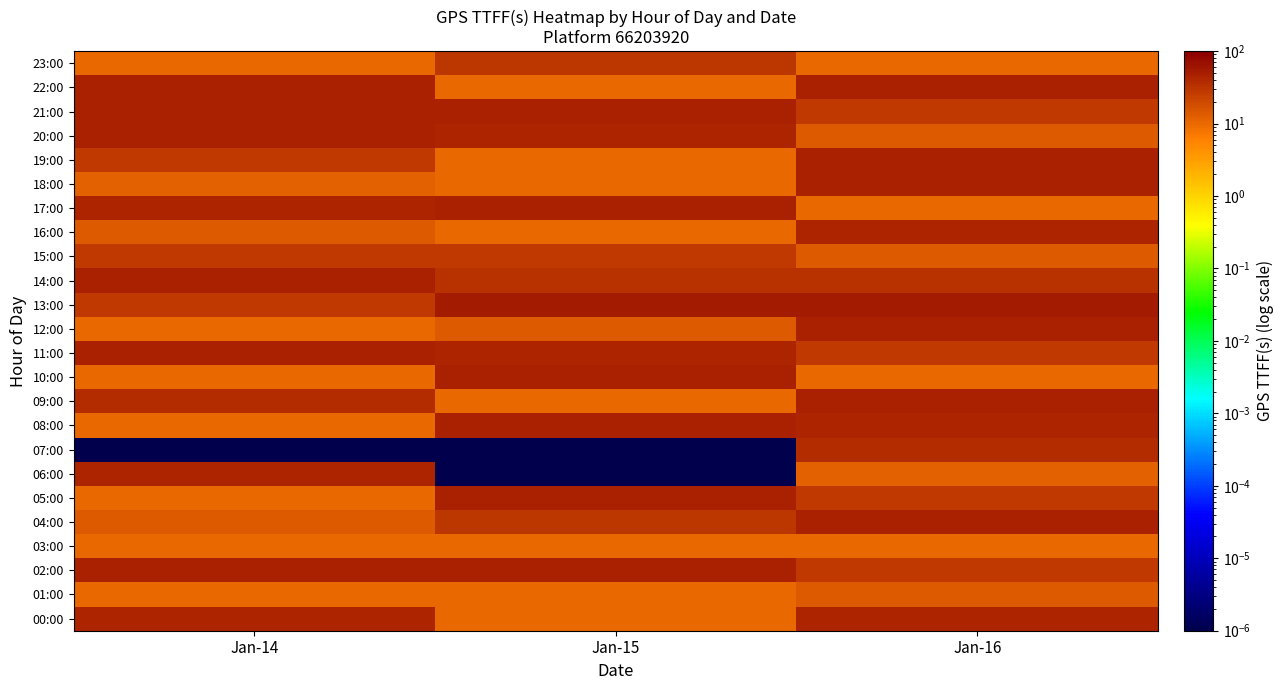

Reading left to right, transcribe all the data shown in this chart.

00:00: Jan-14=44.0	Jan-15=10.0	Jan-16=44.0
01:00: Jan-14=10.0	Jan-15=10.0	Jan-16=14.0
02:00: Jan-14=46.0	Jan-15=46.0	Jan-16=28.0
03:00: Jan-14=10.0	Jan-15=10.0	Jan-16=10.0
04:00: Jan-14=14.0	Jan-15=30.0	Jan-16=46.0
05:00: Jan-14=10.0	Jan-15=46.0	Jan-16=28.0
06:00: Jan-14=44.0	Jan-15=0.0	Jan-16=12.0
07:00: Jan-14=0.0	Jan-15=0.0	Jan-16=38.0
08:00: Jan-14=10.0	Jan-15=46.0	Jan-16=44.0
09:00: Jan-14=38.0	Jan-15=10.0	Jan-16=46.0
10:00: Jan-14=10.0	Jan-15=46.0	Jan-16=10.0
11:00: Jan-14=46.0	Jan-15=44.0	Jan-16=28.0
12:00: Jan-14=10.0	Jan-15=14.0	Jan-16=46.0
13:00: Jan-14=28.0	Jan-15=56.0	Jan-16=56.0
14:00: Jan-14=46.0	Jan-15=32.0	Jan-16=32.0
15:00: Jan-14=28.0	Jan-15=28.0	Jan-16=14.0
16:00: Jan-14=14.0	Jan-15=10.0	Jan-16=44.0
17:00: Jan-14=44.0	Jan-15=46.0	Jan-16=10.0
18:00: Jan-14=12.0	Jan-15=10.0	Jan-16=46.0
19:00: Jan-14=28.0	Jan-15=10.0	Jan-16=46.0
20:00: Jan-14=46.0	Jan-15=44.0	Jan-16=14.0
21:00: Jan-14=46.0	Jan-15=46.0	Jan-16=28.0
22:00: Jan-14=46.0	Jan-15=10.0	Jan-16=46.0
23:00: Jan-14=10.0	Jan-15=30.0	Jan-16=10.0